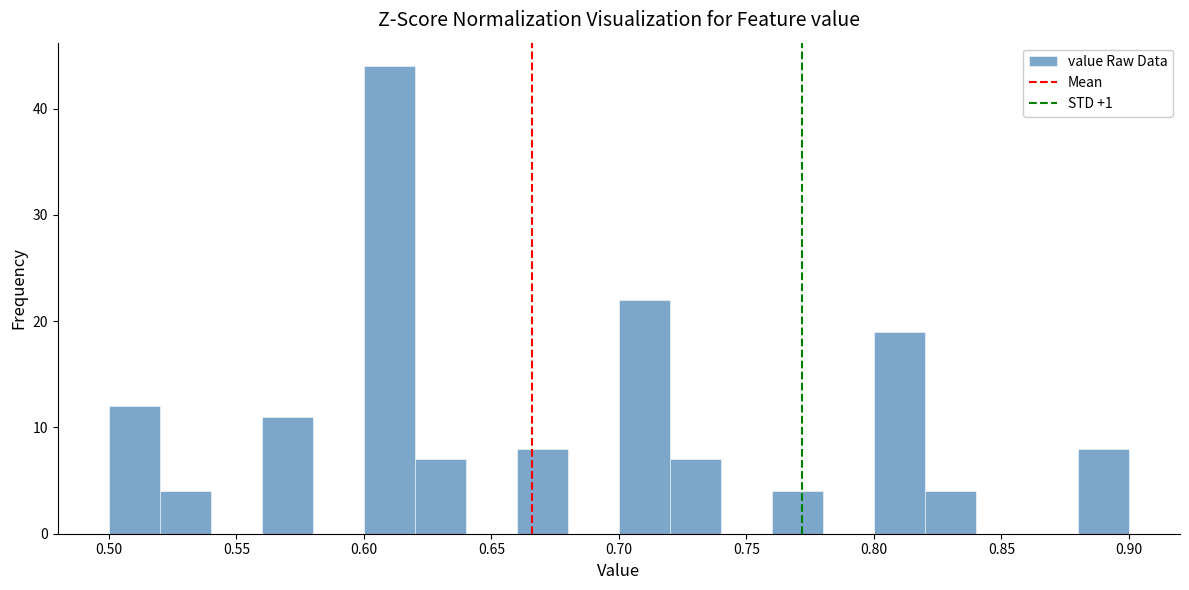

Reading left to right, list every bar in this chart as the range it spans on the x-axis followed by its height. The values are not printed on the chart, so give them approximately, as read against the axis.

0.50 to 0.52: 12
0.52 to 0.54: 4
0.54 to 0.56: 0
0.56 to 0.58: 11
0.58 to 0.60: 0
0.60 to 0.62: 44
0.62 to 0.64: 7
0.64 to 0.66: 0
0.66 to 0.68: 8
0.68 to 0.70: 0
0.70 to 0.72: 22
0.72 to 0.74: 7
0.74 to 0.76: 0
0.76 to 0.78: 4
0.78 to 0.80: 0
0.80 to 0.82: 19
0.82 to 0.84: 4
0.84 to 0.86: 0
0.86 to 0.88: 0
0.88 to 0.90: 8